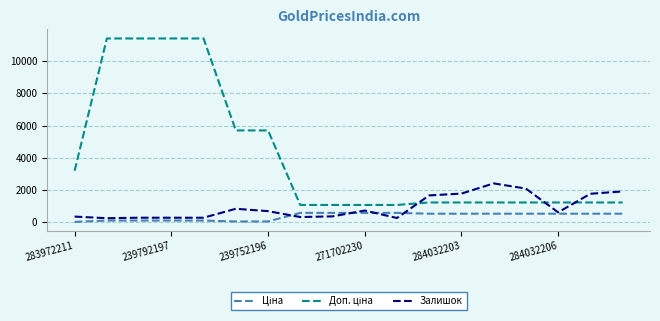

How many lines are shown in the chart?

3